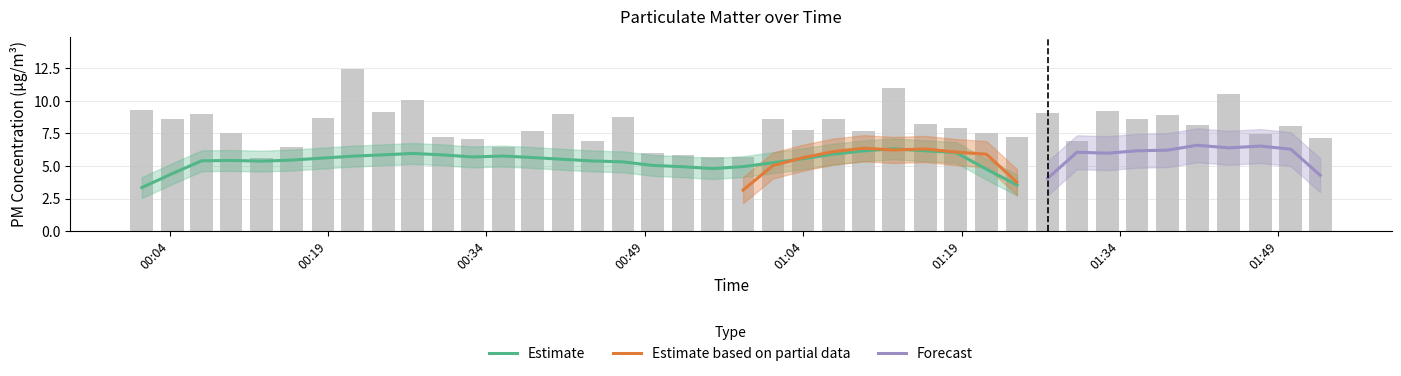

How many values are below 8?

20